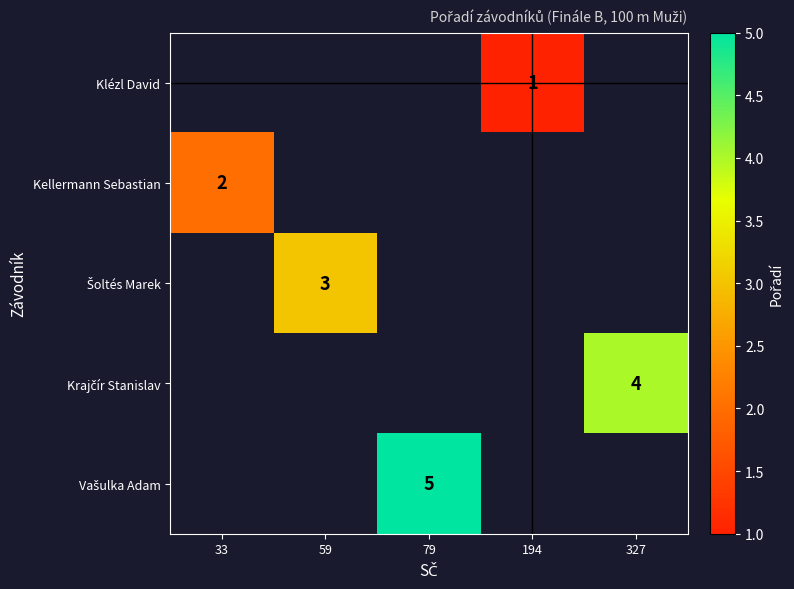

How many values in Vašulka Adam are above zero?

1